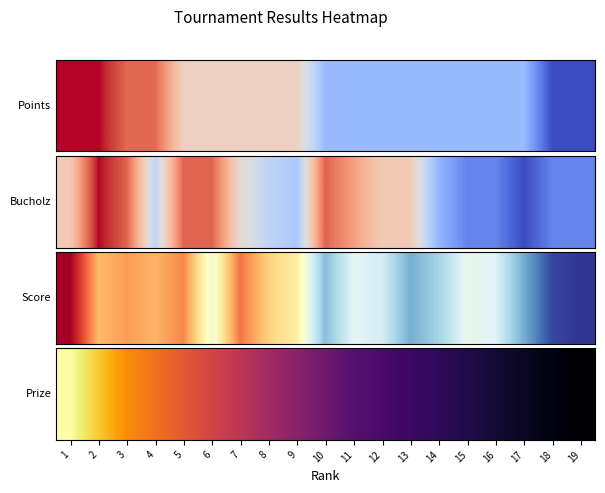

How many distinct data groups are displayed?

1